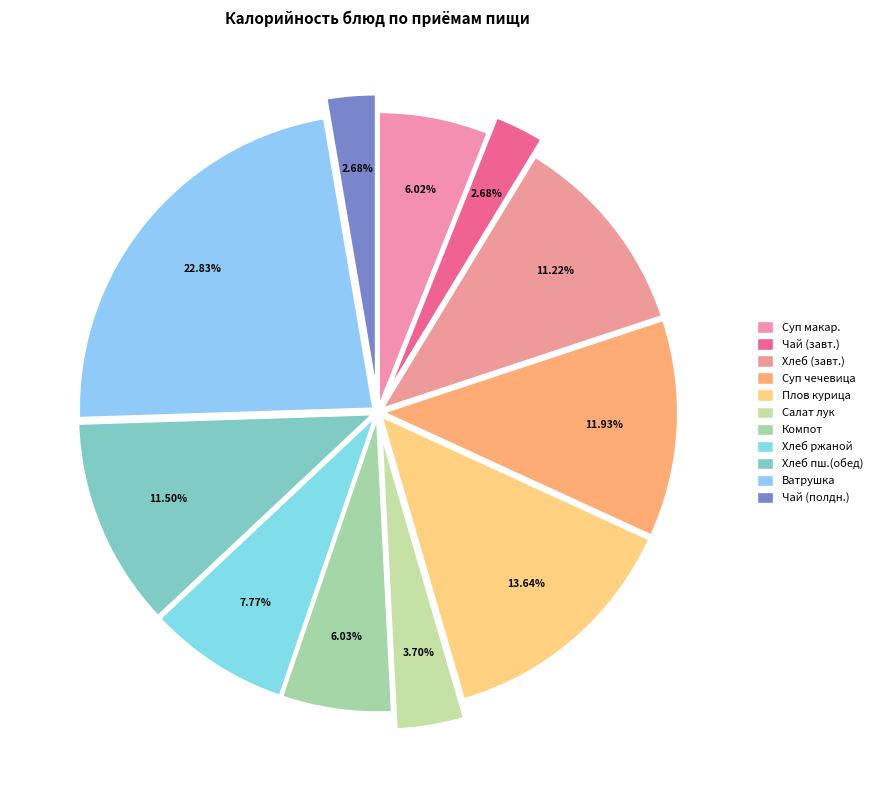

Is there a majority slice in this chart?

No